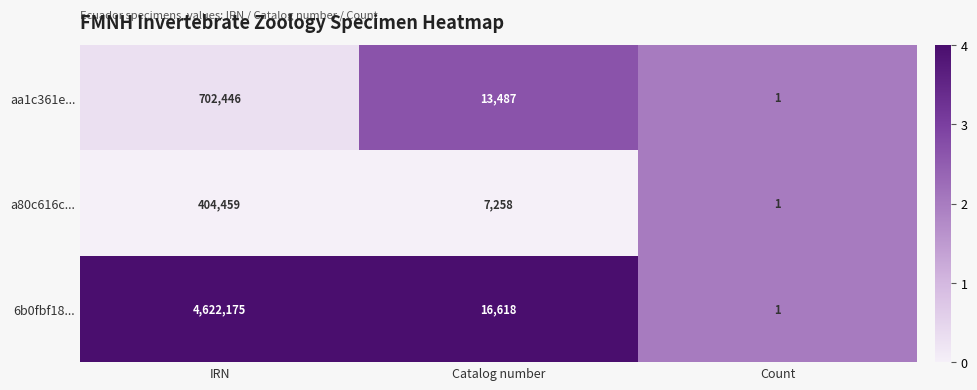

What is the maximum value shown in the chart?

4622175